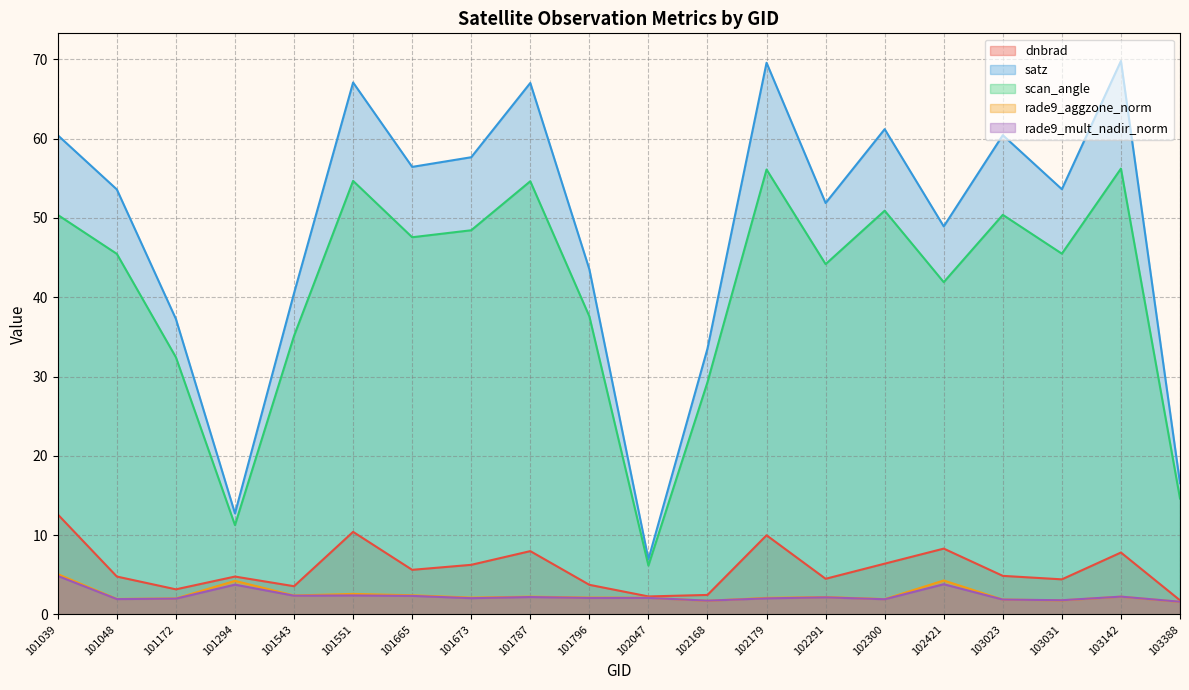

What is the maximum value shown in the chart?

69.8